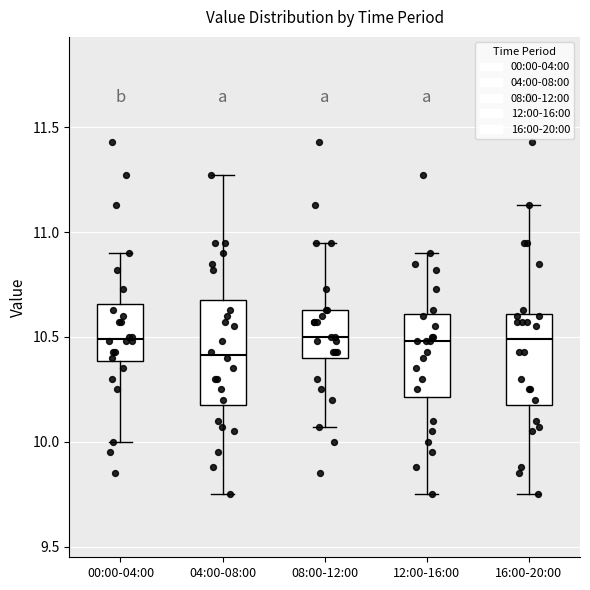

Where is the lower edge of the box for 04:00-08:00 on the y-axis? The values are not printed on the chart, so give them approximately, as read against the axis.

10.20